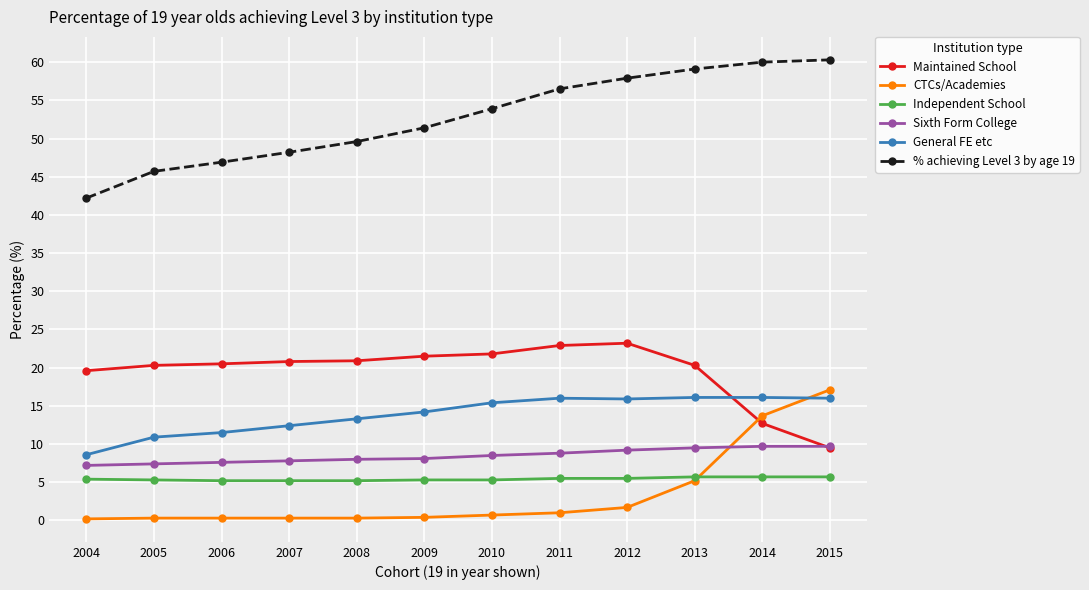

What is the value of the Independent School point at the 10th from the left?

5.7